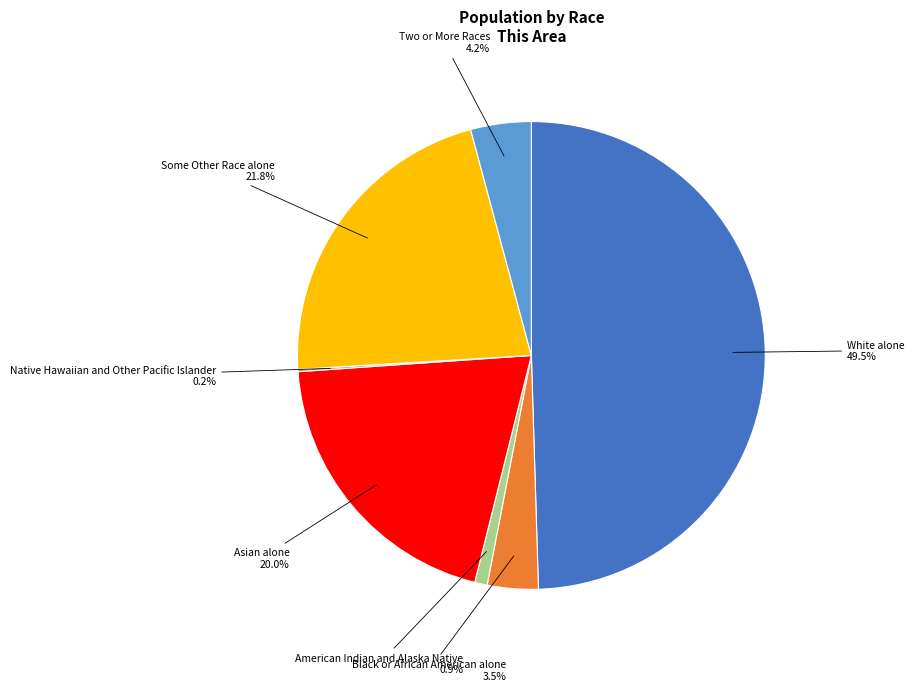

What portion of the pie excludes Two or More Races?

95.8%